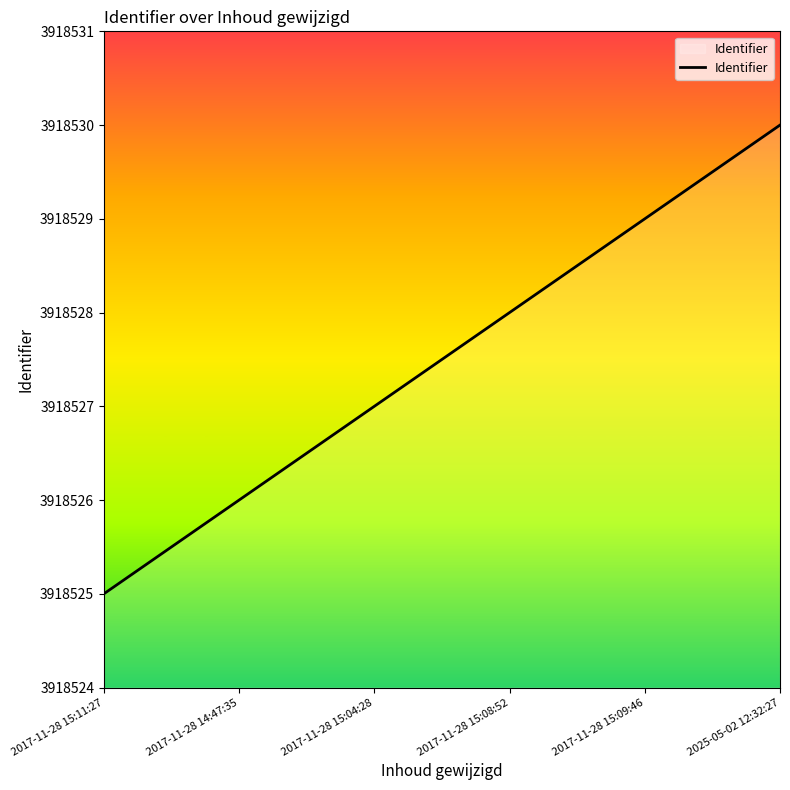

At which category does the chart reach its minimum across all series?

2017-11-28 15:11:27